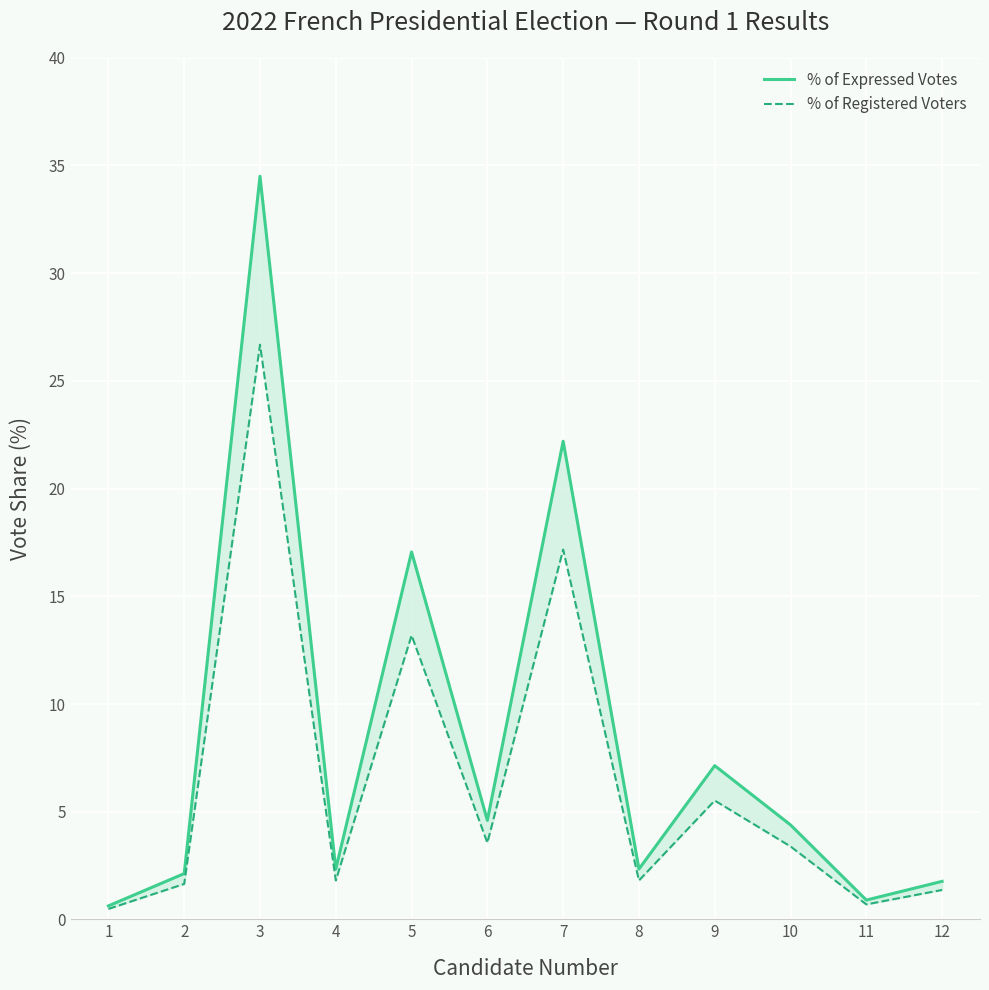

Is this an area chart (filled region under the line)?

No